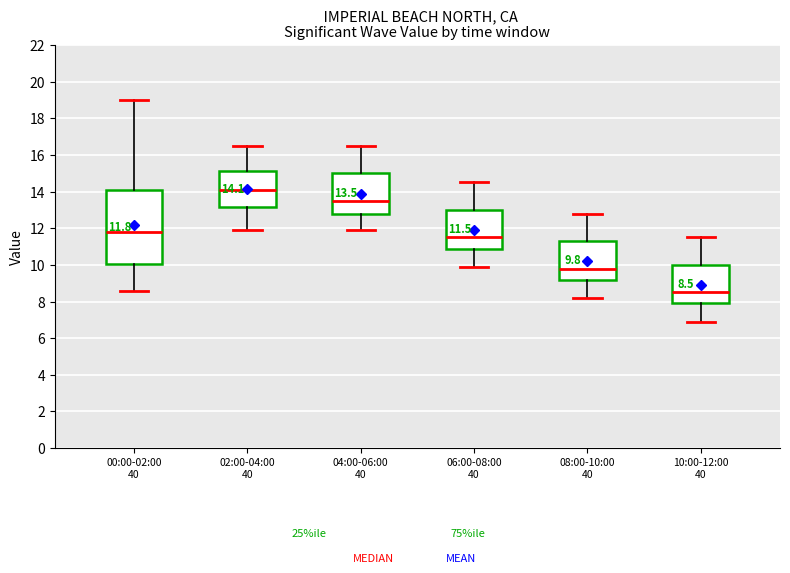

Which box has the highest median line?

02:00-04:00 40